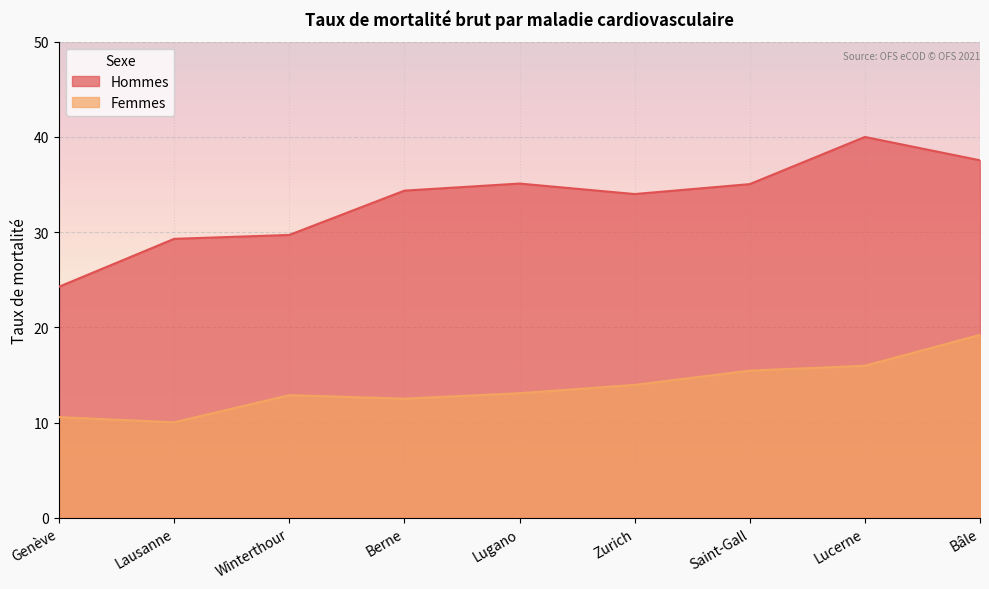

What is the label of the 1st point from the left?

Genève